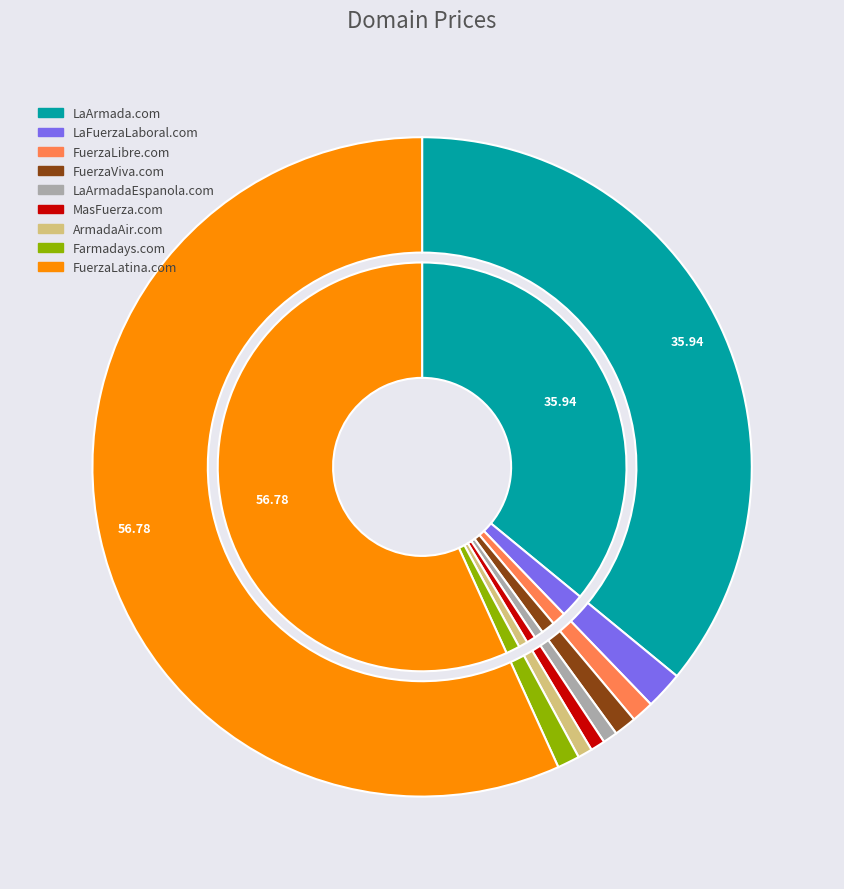

True or false: Farmadays.com accounts for 1% of the total.

True